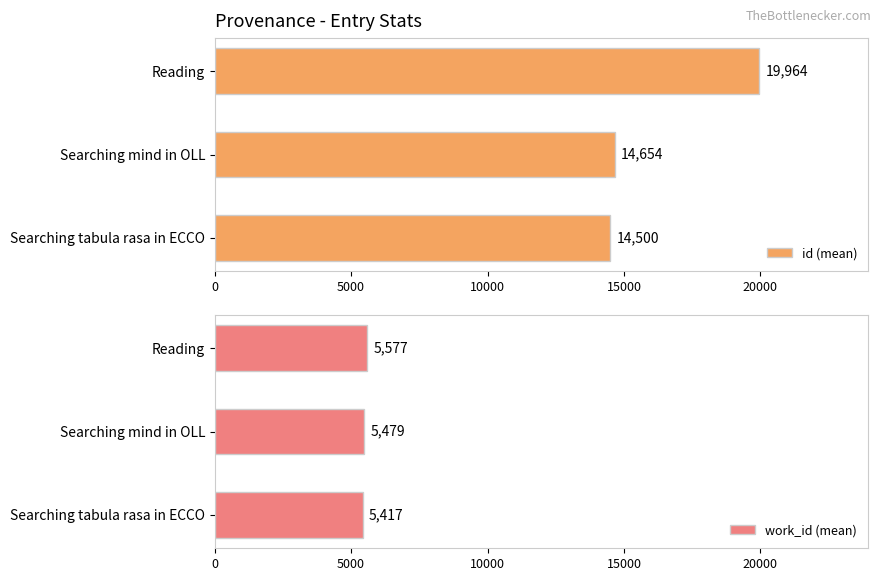

How many series are shown in this chart?

2